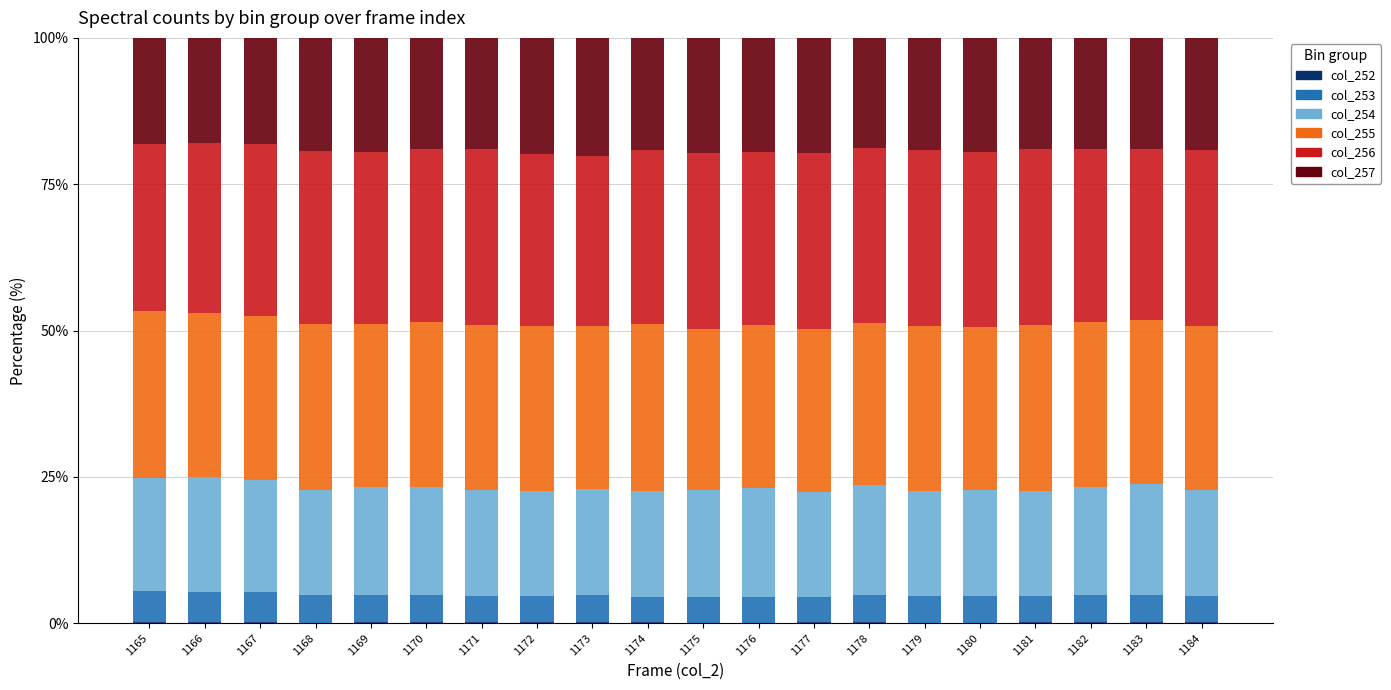

Which series changed the most between 1167 and 1179?

col_254